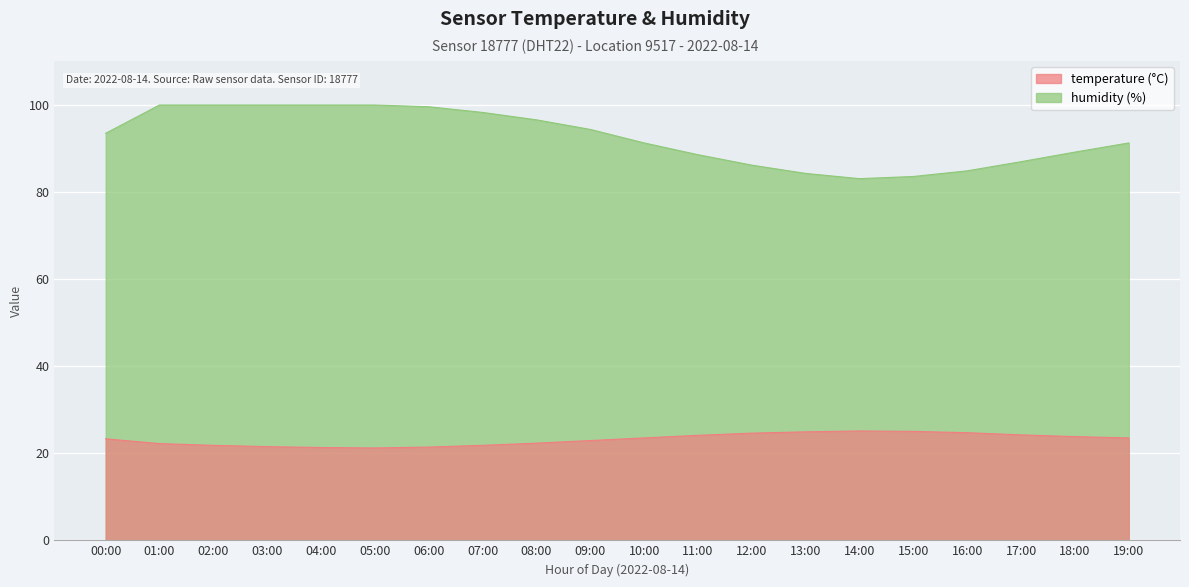

Does the chart display data point markers on the line(s)?

No